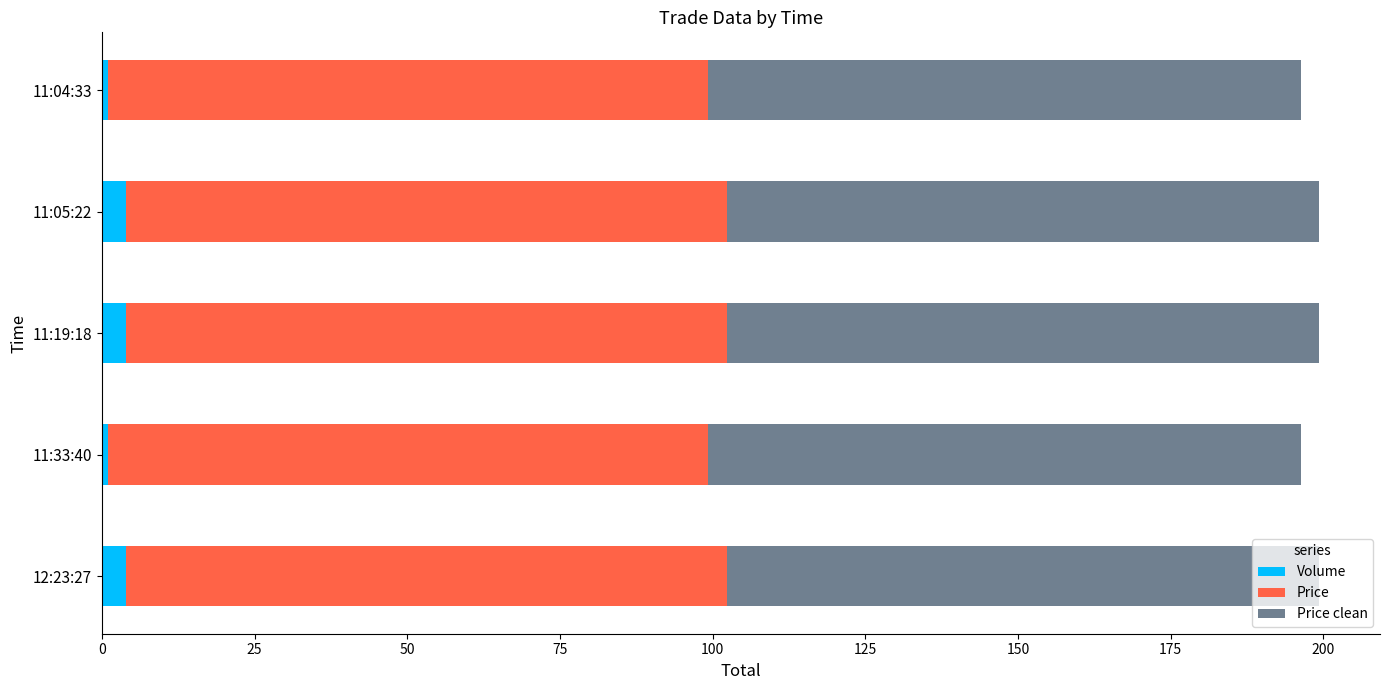

What is the sum of all Volume values?

14.0